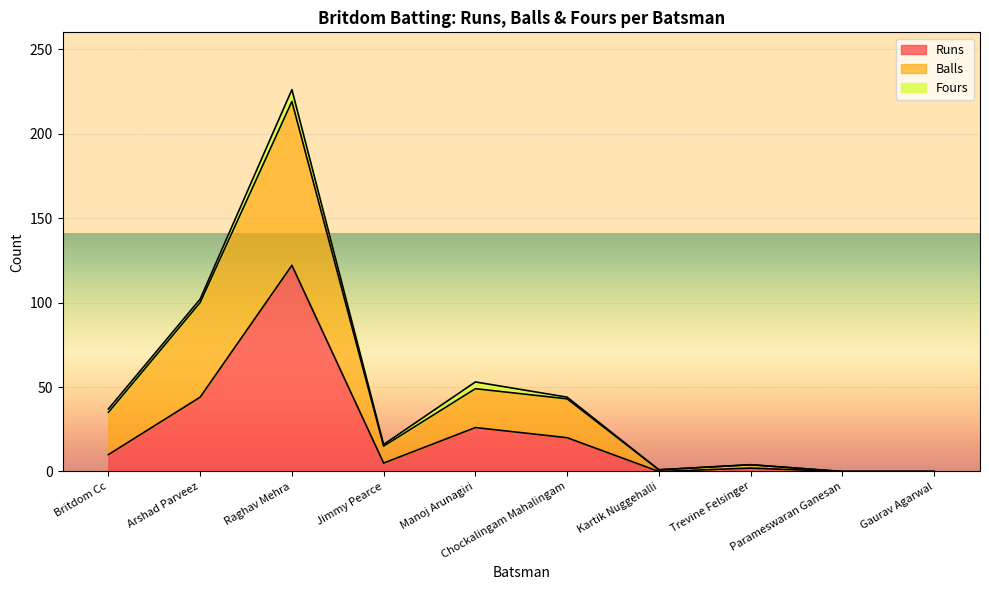

True or false: Runs and Balls intersect in this chart.

False